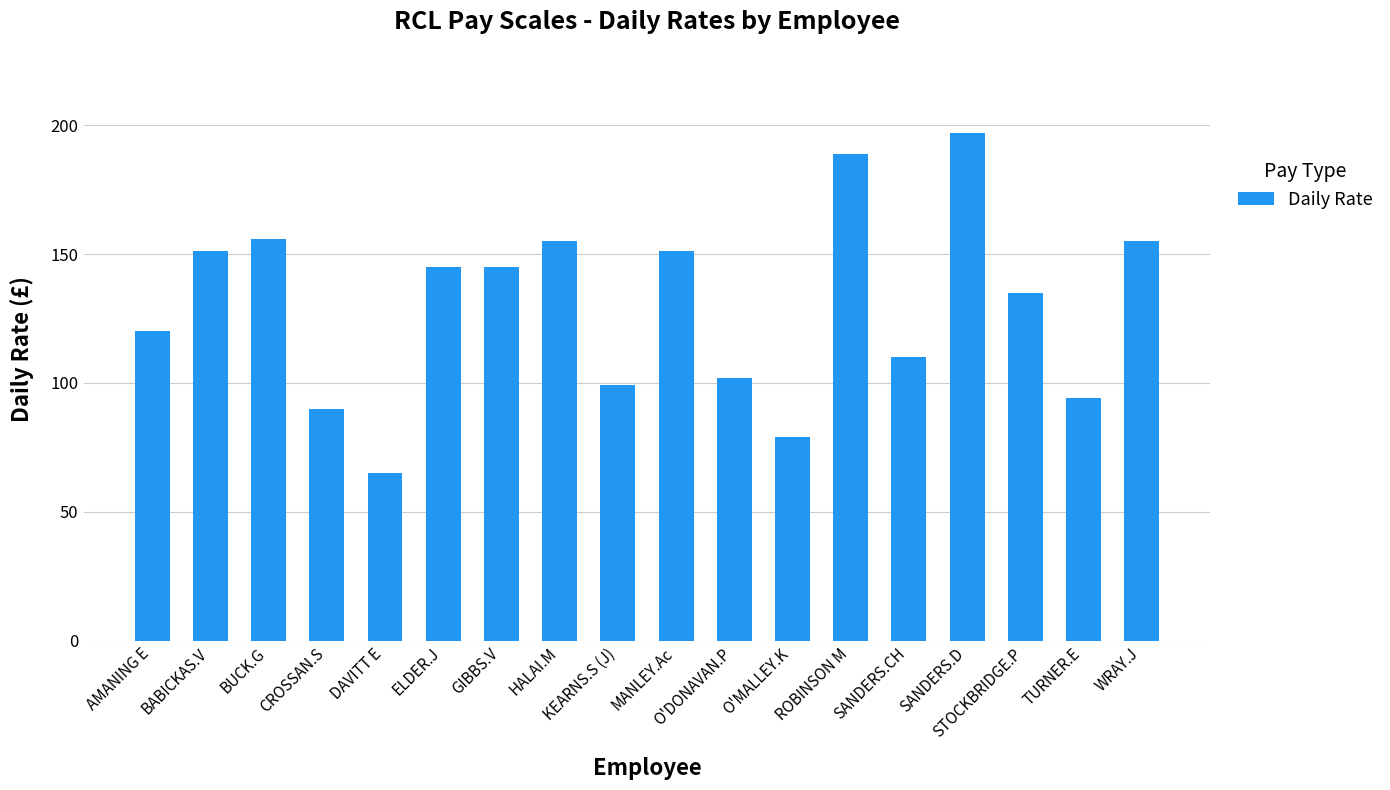

Are the bars horizontal?

No